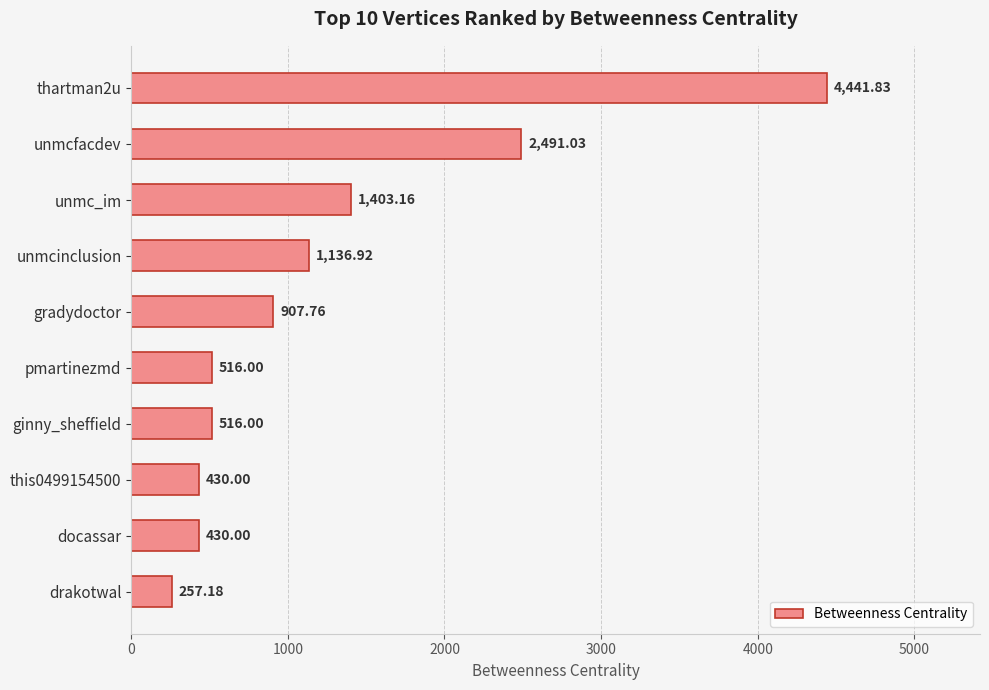

What is the sum of the values at ginny_sheffield and this0499154500?

946.0